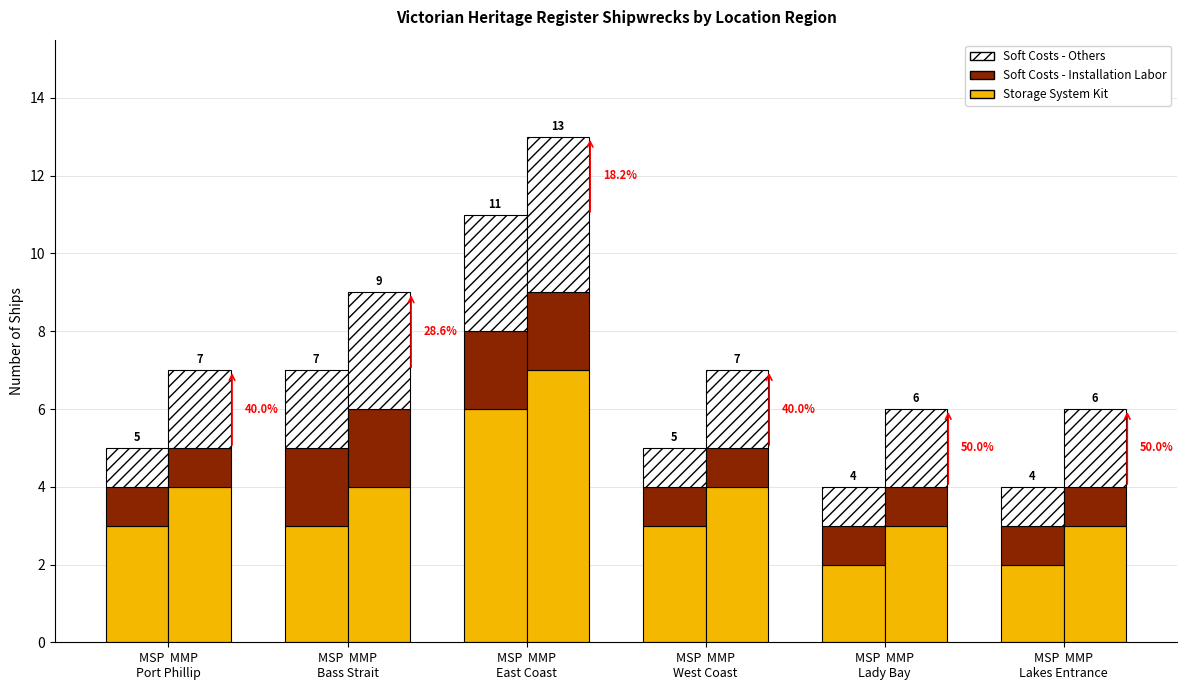

What are all the series names shown in the legend?

Storage System Kit, Soft Costs - Installation Labor, Soft Costs - Others